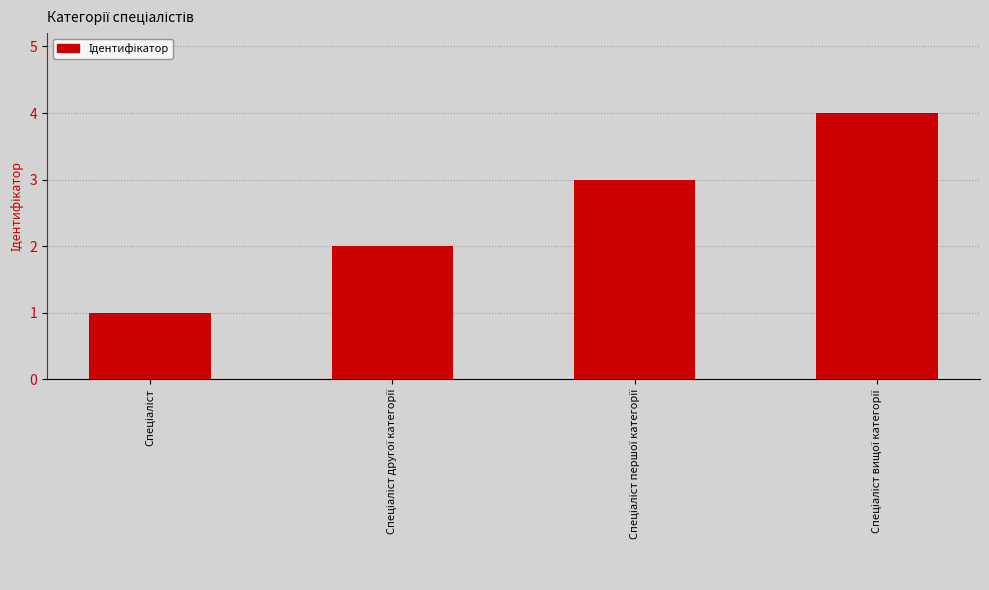

What is the difference between the maximum and minimum values?

3